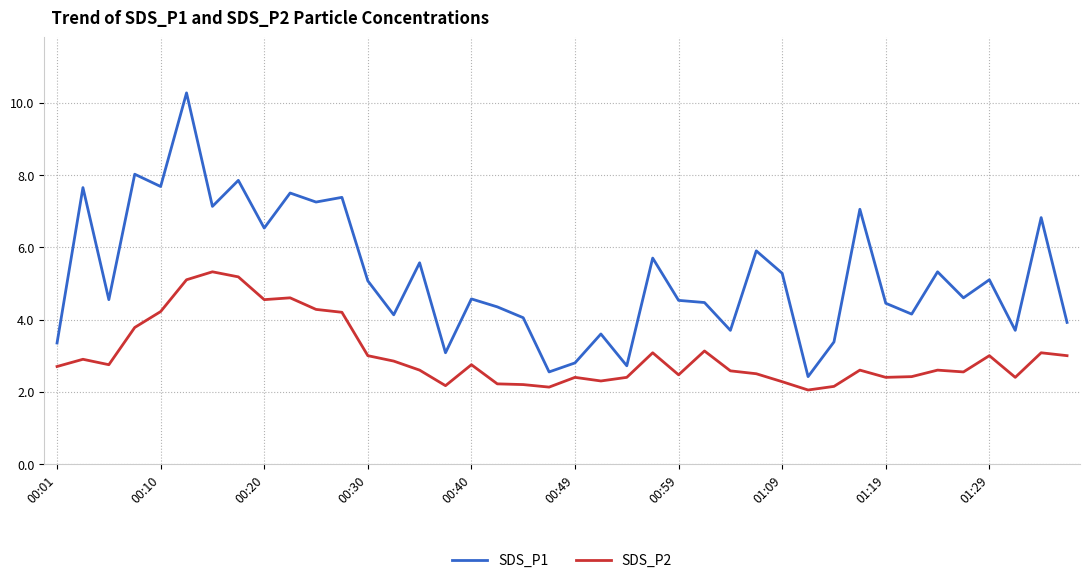

Which series has the widest spread of values?

SDS_P1